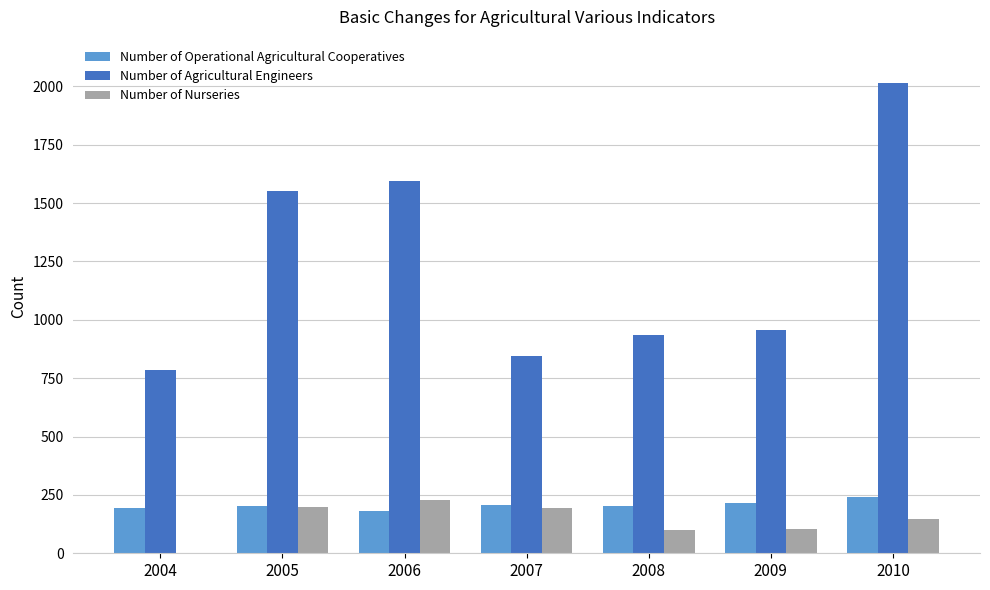

How many groups of bars are there?

7